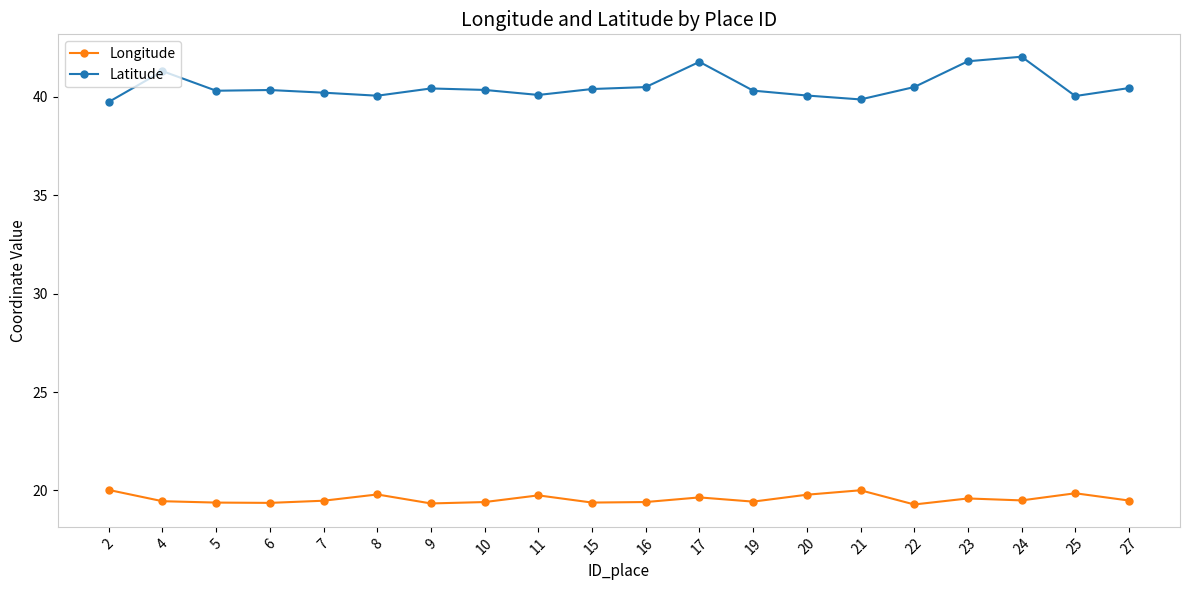

List the series in order of their peak value, lowest first.

Longitude, Latitude